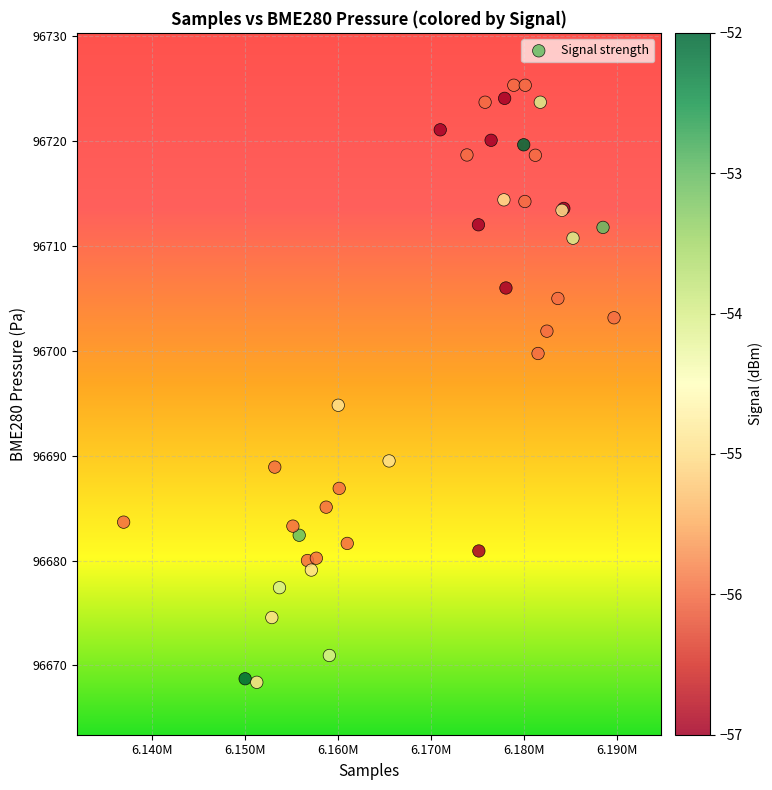

What Y value in the scatter plot is closest to 96696?

96694.8